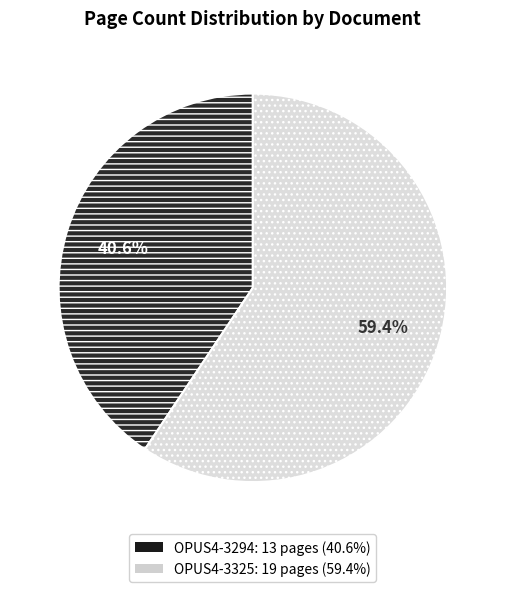

How much of the chart is everything except OPUS4-3294?

59.4%